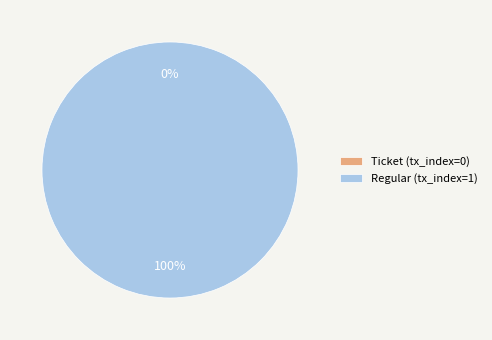

Rank the categories by value from highest to lowest.

Regular (tx_index=1), Ticket (tx_index=0)